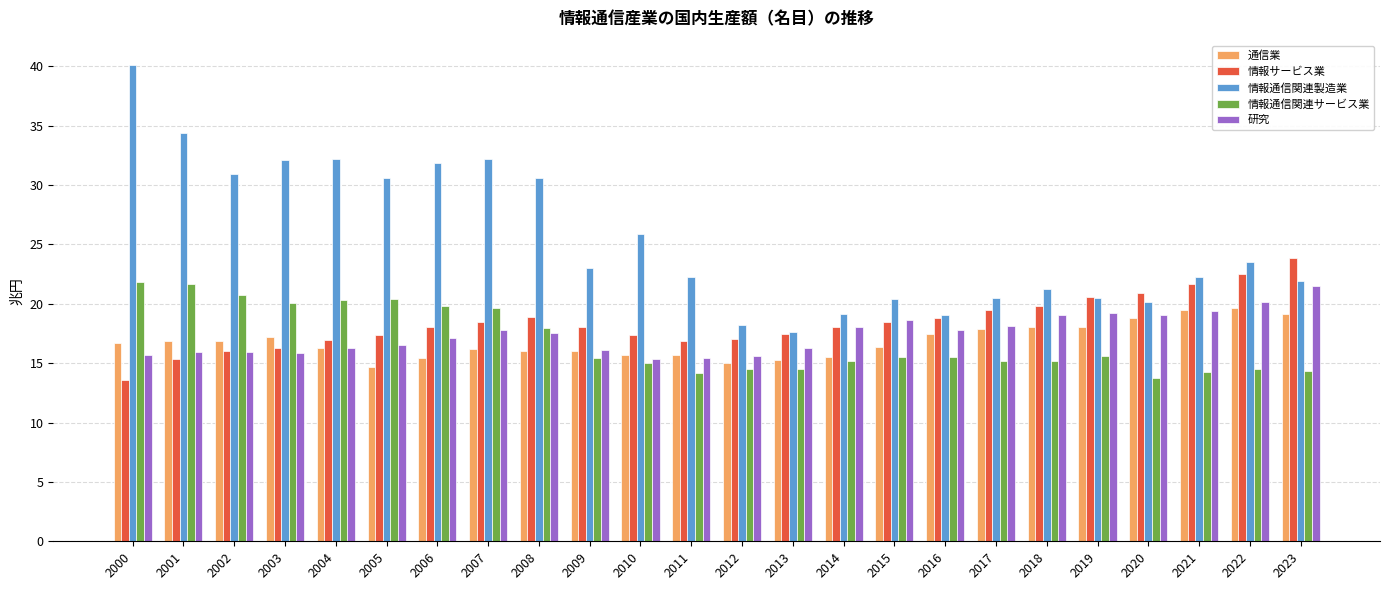

Count the number of categories in the chart.

24